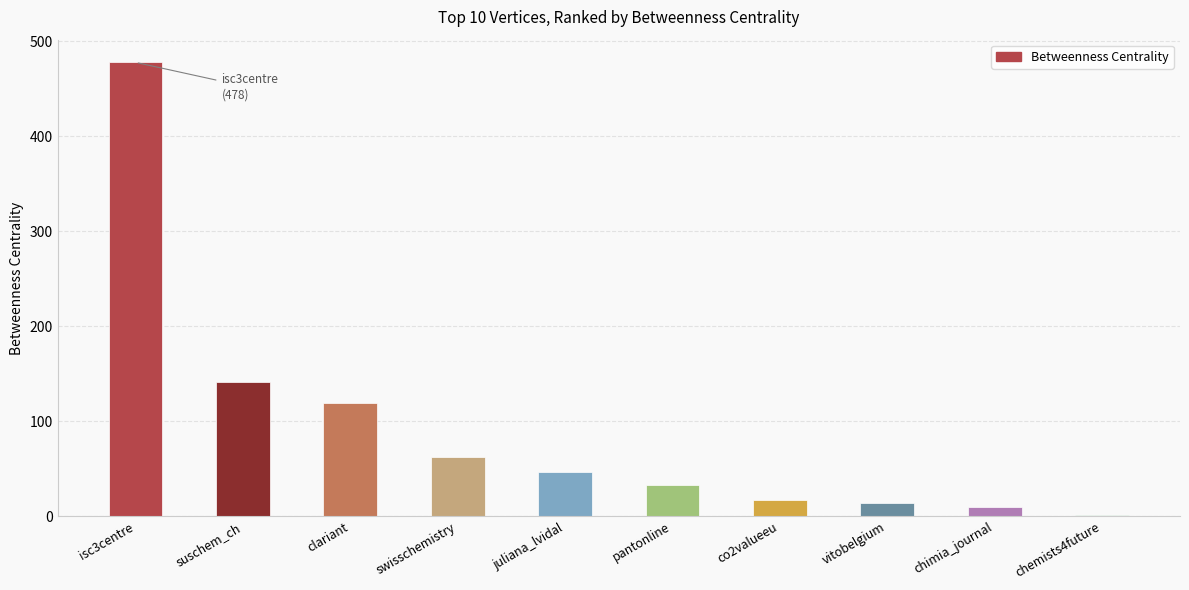

The value at pantonline is 33. True or false?

True